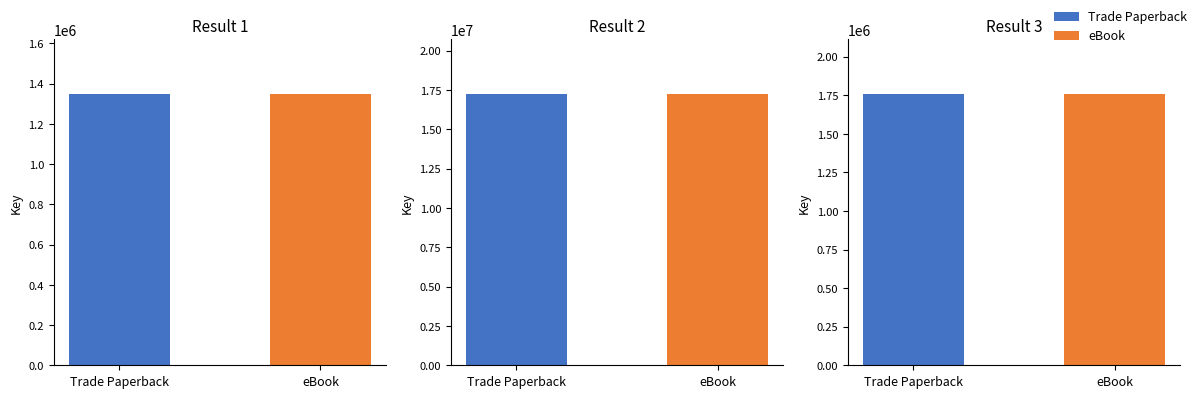

What is the value of the female bar at the 3rd from the left?

1760266